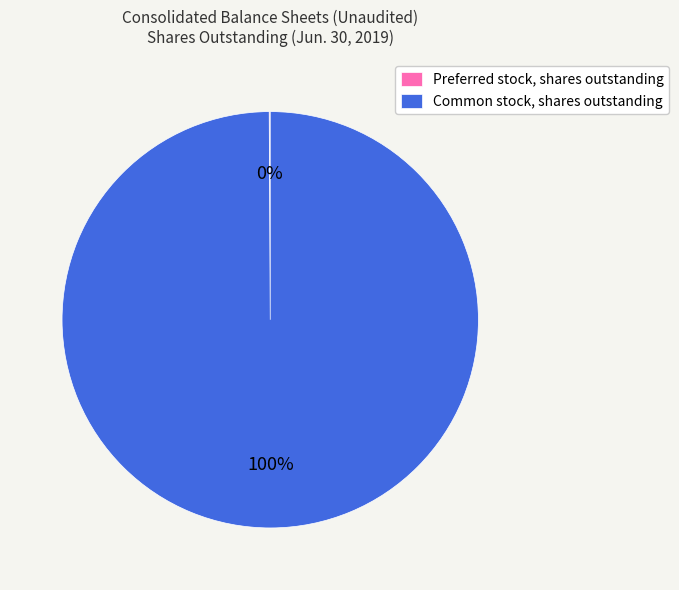

To the nearest percent, what is the difference between the largest and smallest slice percentages?

100%